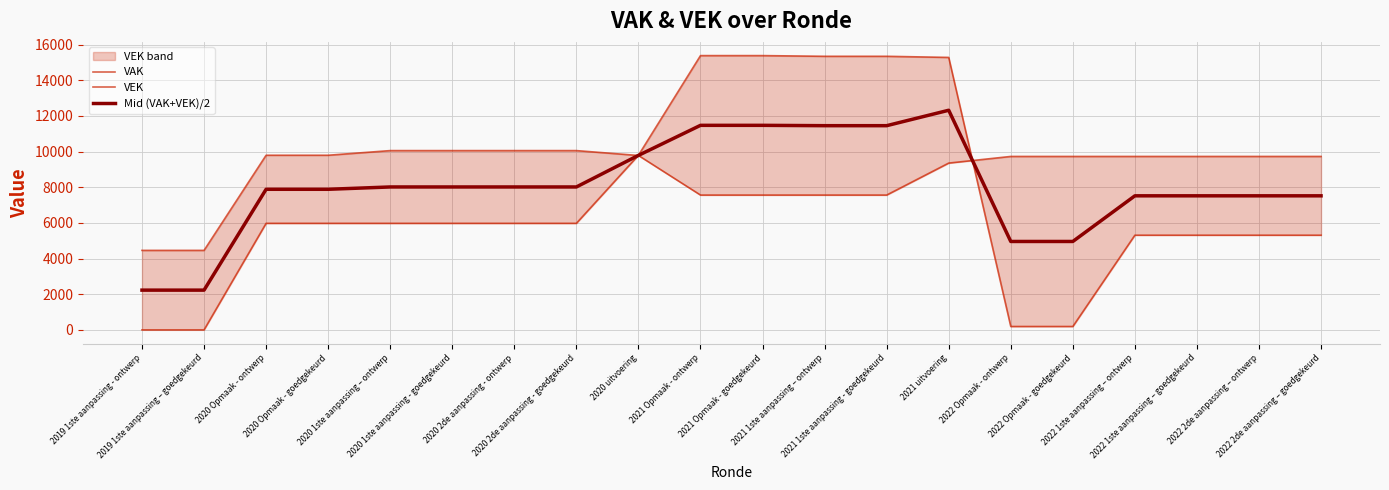

How many intersections are there between VAK and VEK?

2